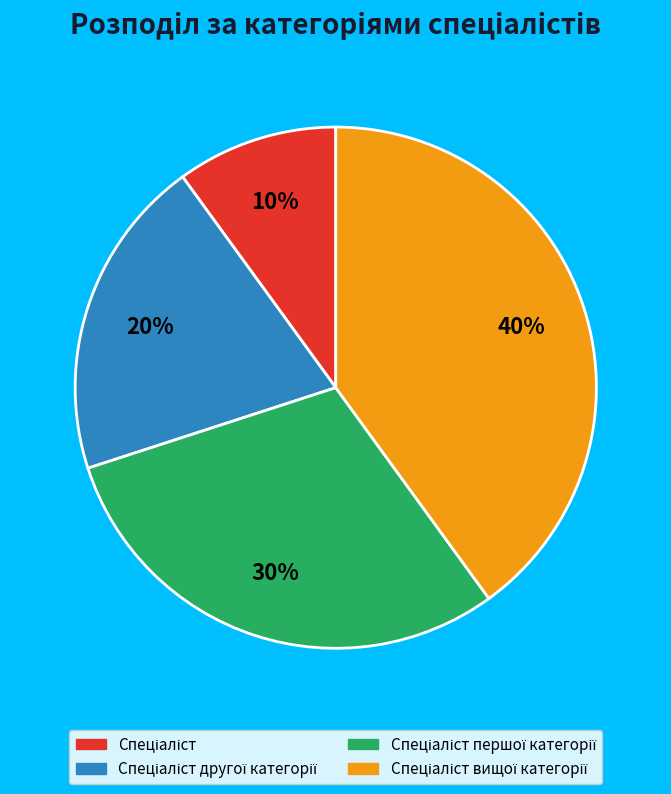

How many slices are in this pie chart?

4